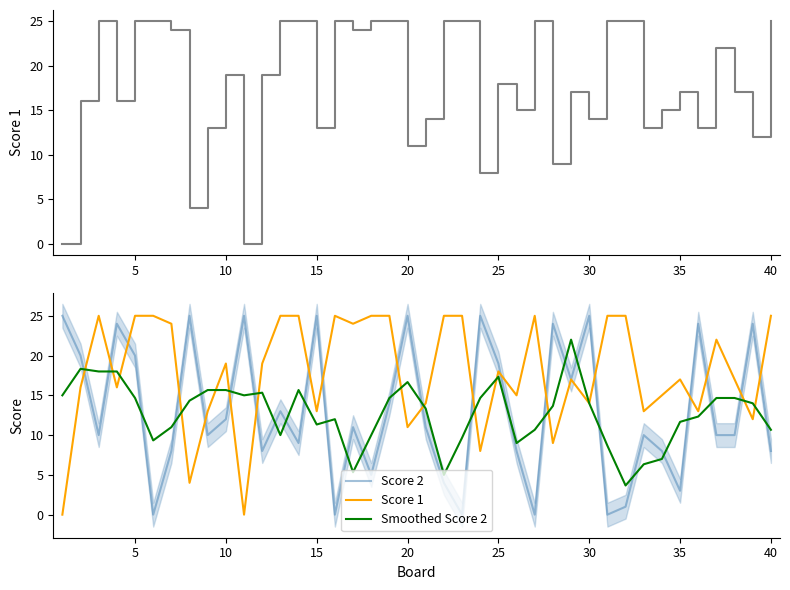

Does the chart have visible grid lines?

No